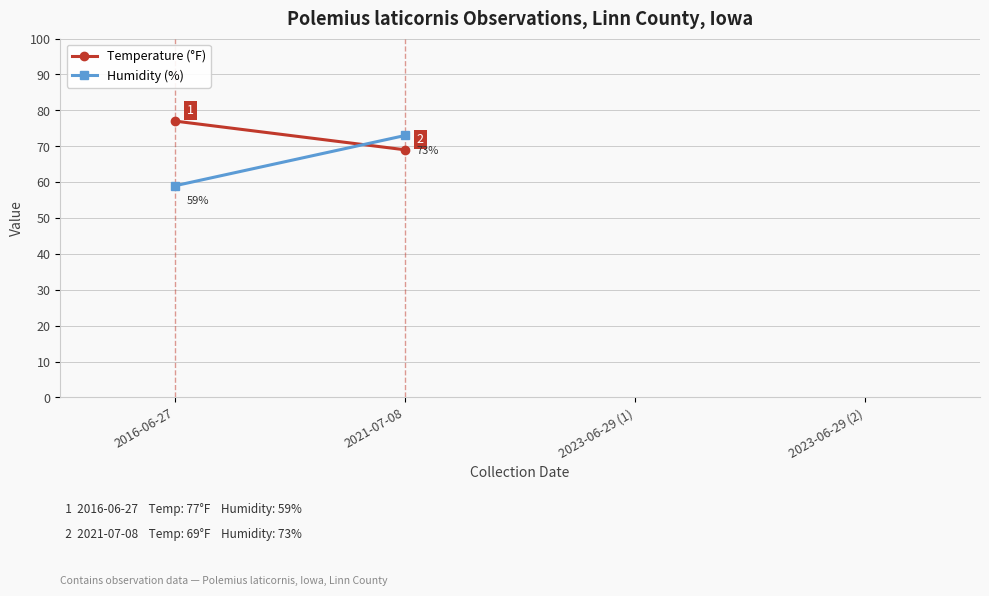

Is the value of Humidity (%) at 2021-07-08 greater than the value of Temperature (°F) at 2021-07-08?

Yes